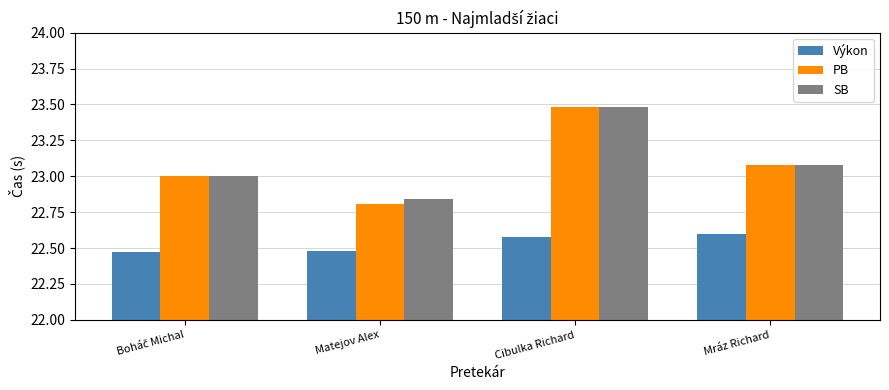

At how many categories does at least one series exceed 22?

4